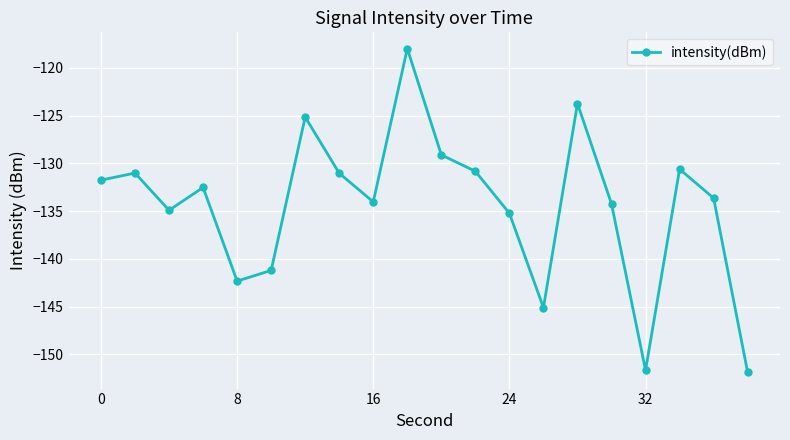

True or false: the data has more than 1 interior local peaks.

True